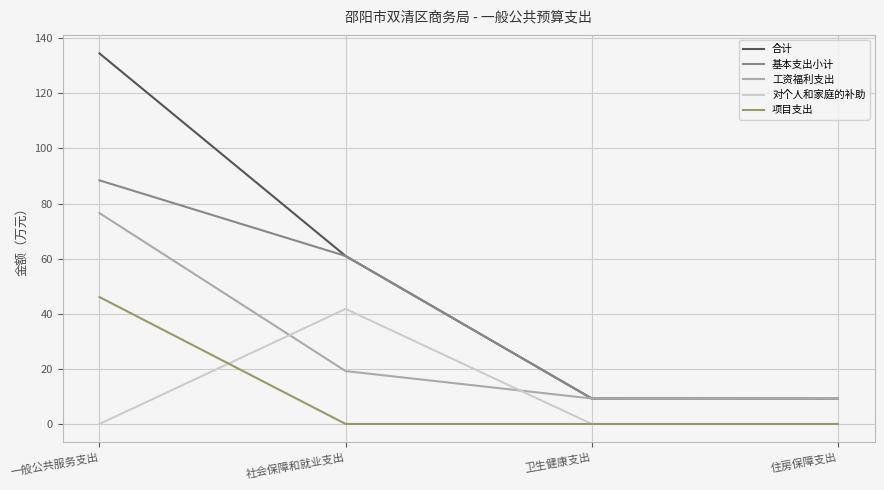

What is the difference between the 基本支出小计 values at 社会保障和就业支出 and 一般公共服务支出?

27.5